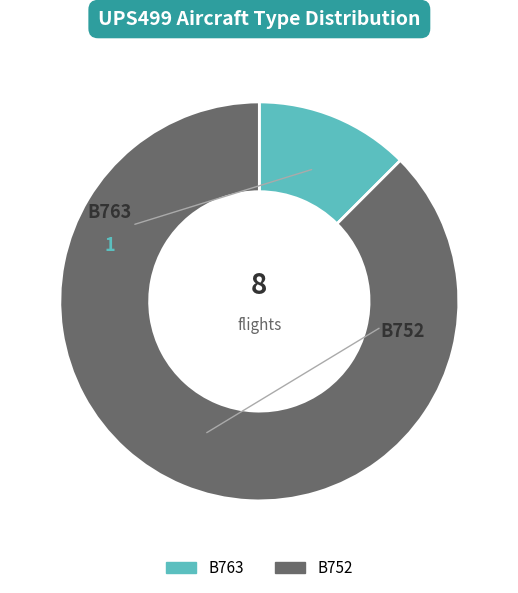

Rank the categories by value from highest to lowest.

B752, B763